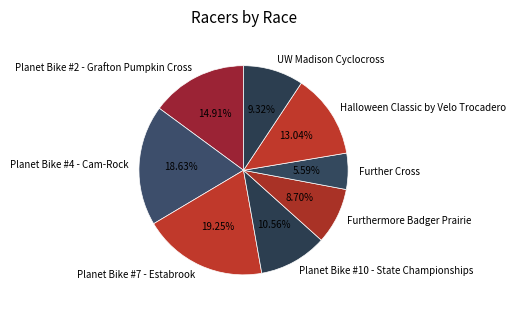

Approximately how many times larger is the value at Halloween Classic by Velo Trocadero compared to Furthermore Badger Prairie?

1.5